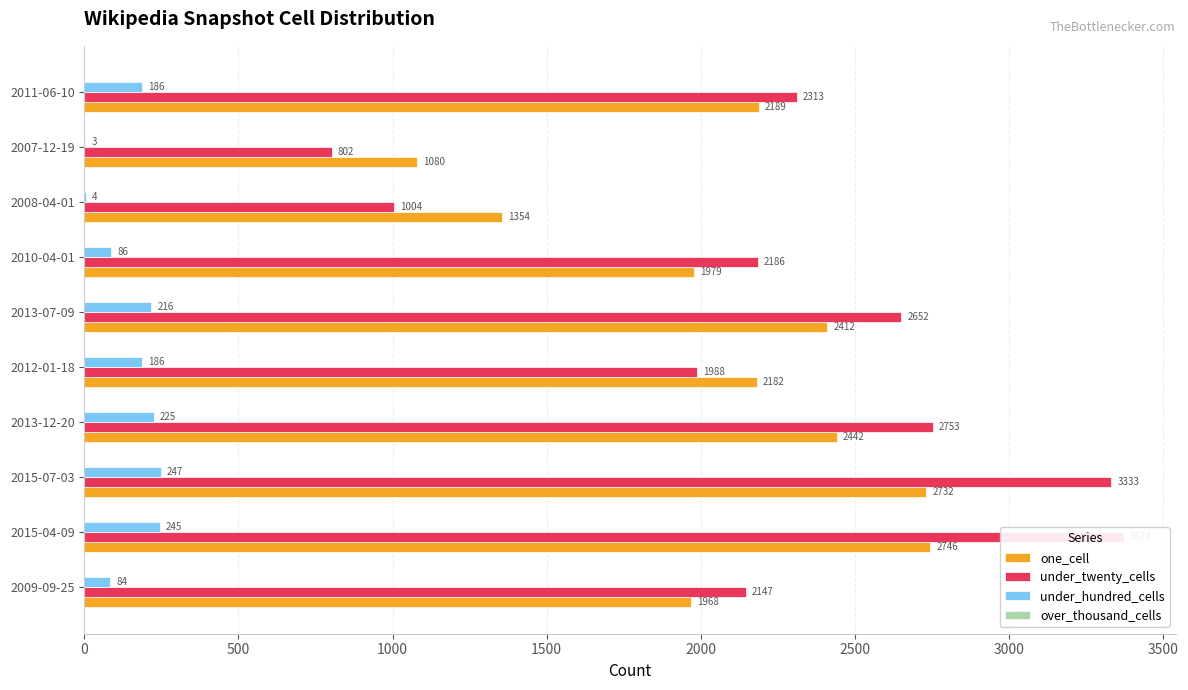

What is the value of the under_twenty_cells bar at the 6th from the left?

2652.0